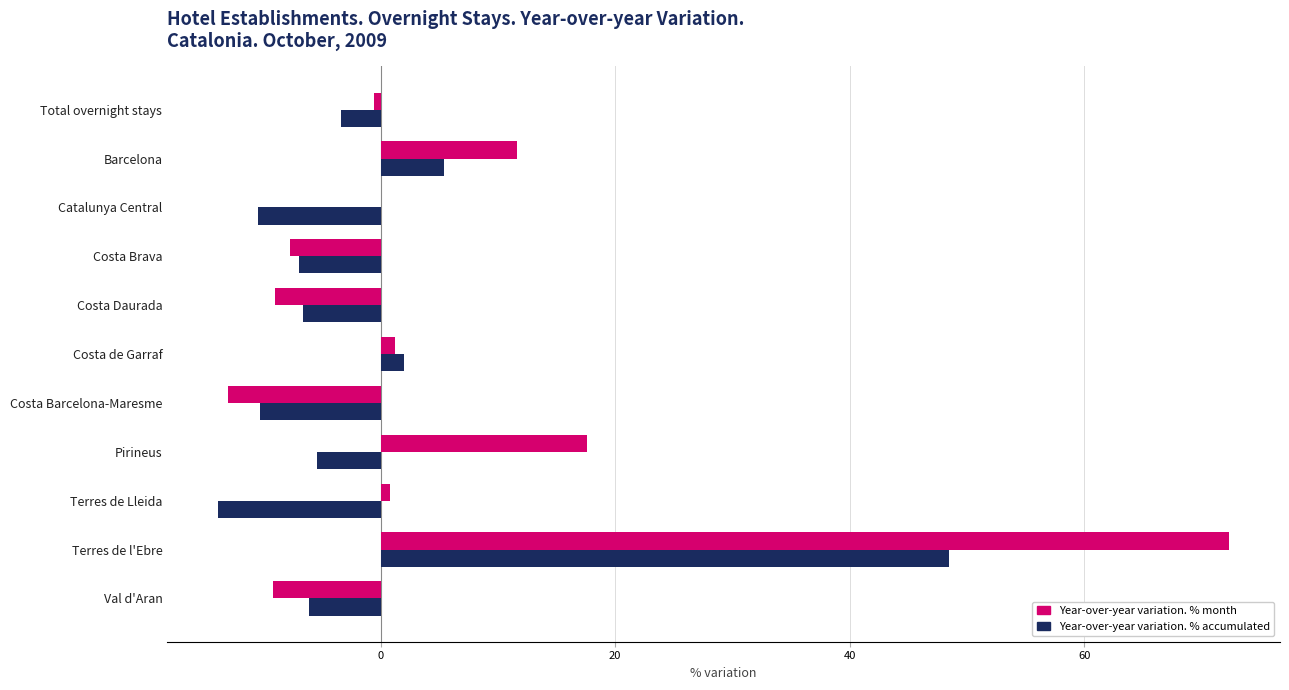

At which category is the sum across all series the highest?

Terres de l'Ebre